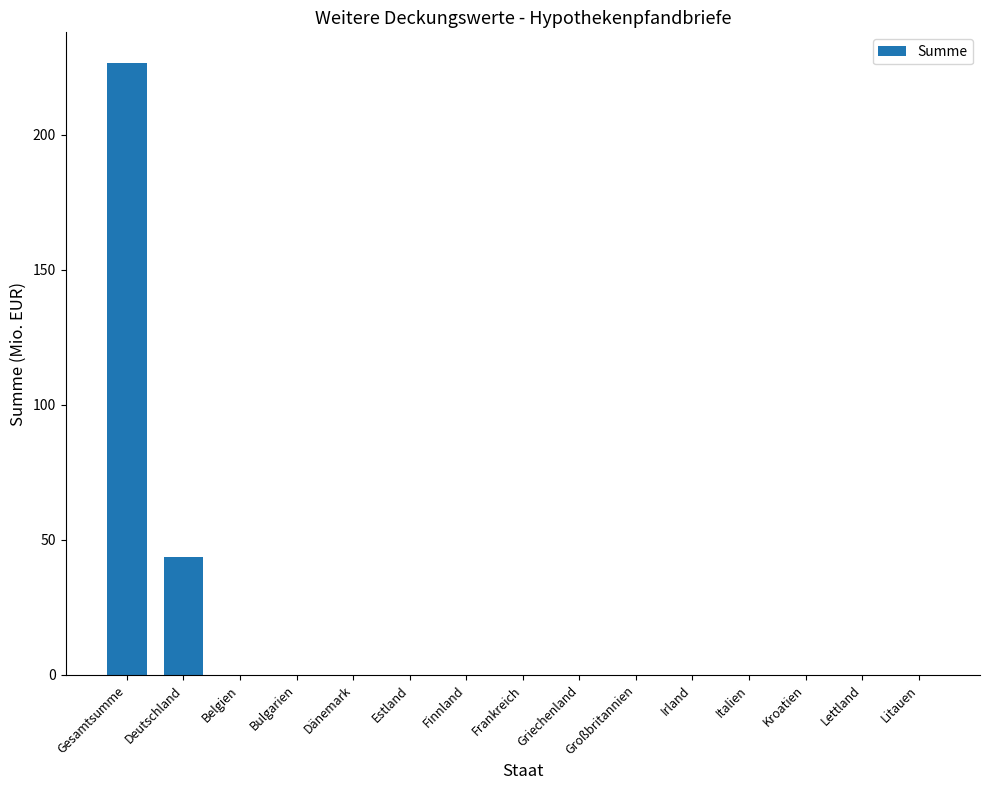

What is the greatest value displayed?

226.5